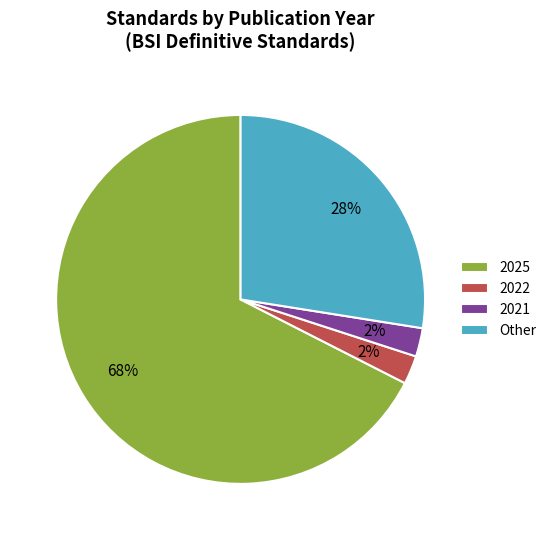

Is there a majority slice in this chart?

Yes